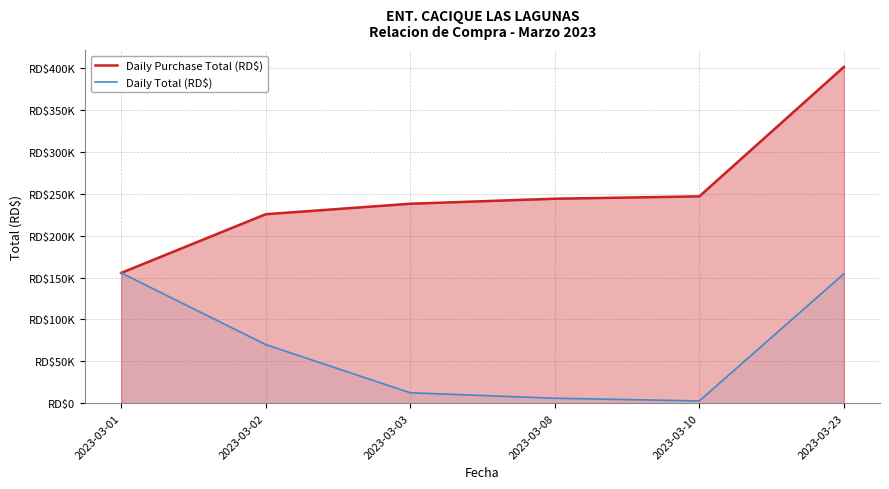

What is the greatest value displayed?

401292.9